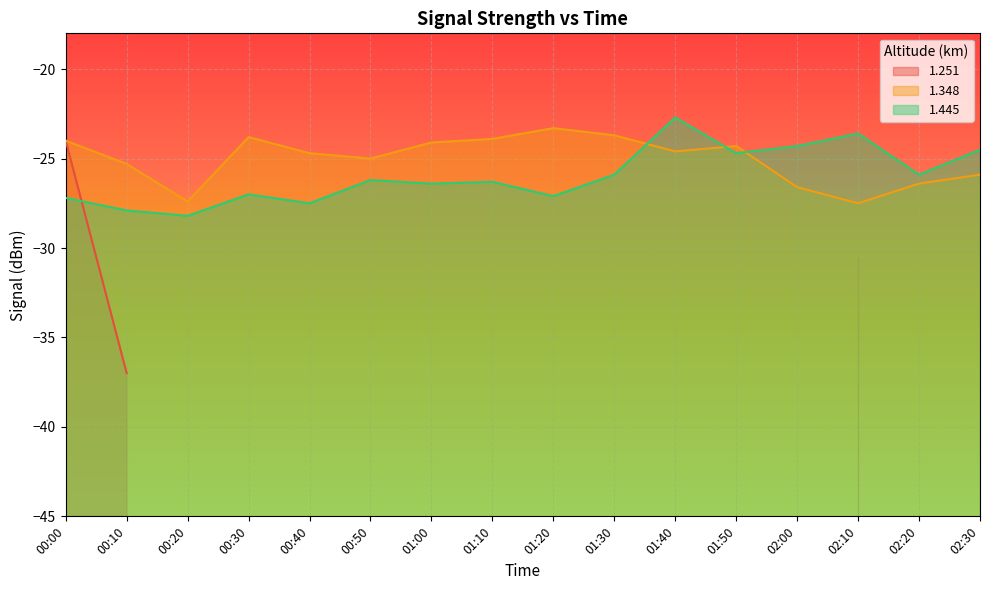

Is the value of 1.348 at 00:50 greater than the value of 1.445 at 00:20?

Yes